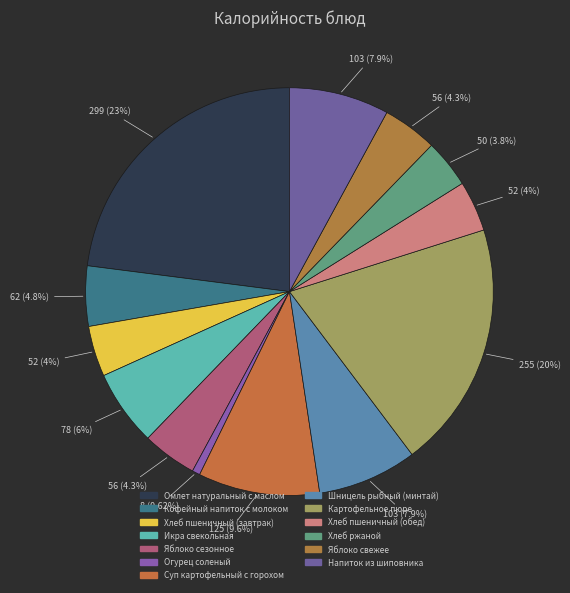

To the nearest percent, what is the difference between the largest and smallest slice percentages?

22%